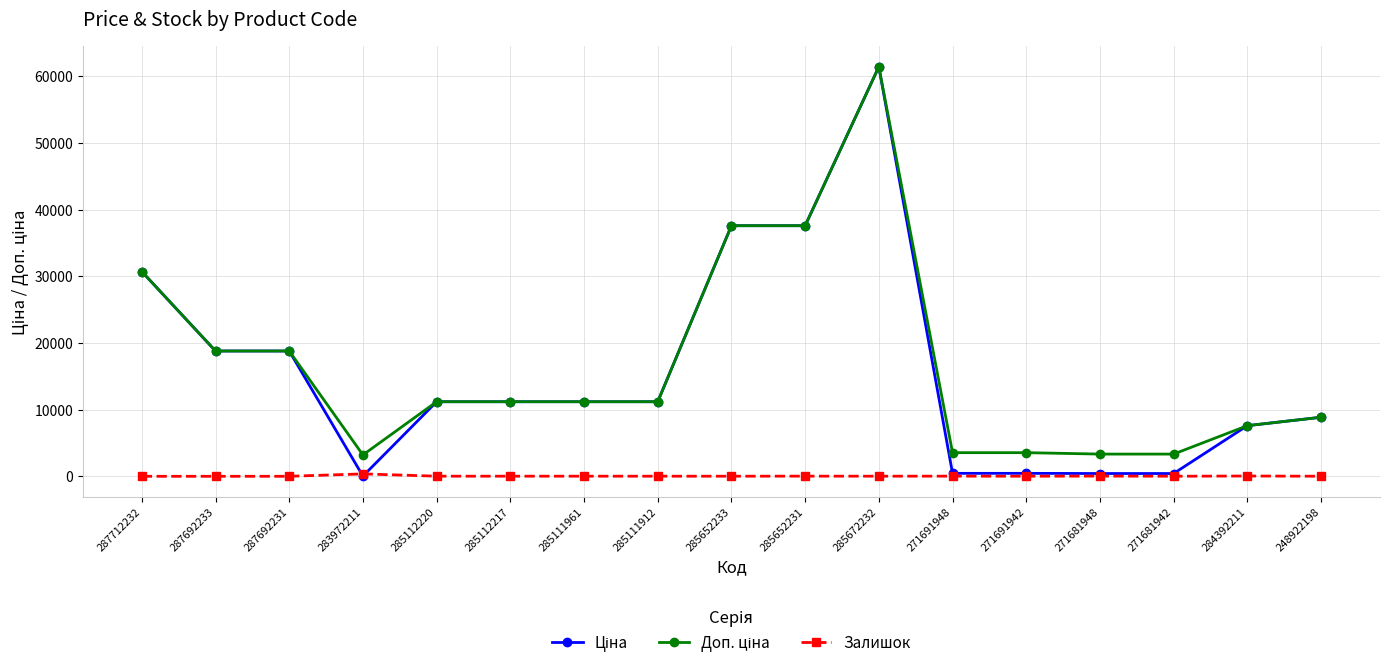

The Залишок series shows 0.0 at 287692231. True or false?

True